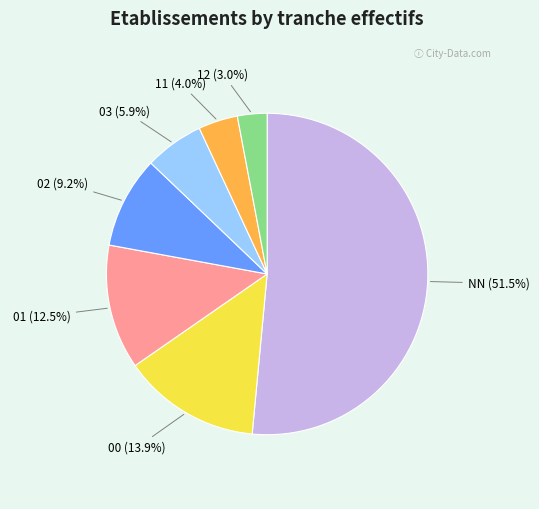

To the nearest percent, what percentage of the pie is 12?

3%